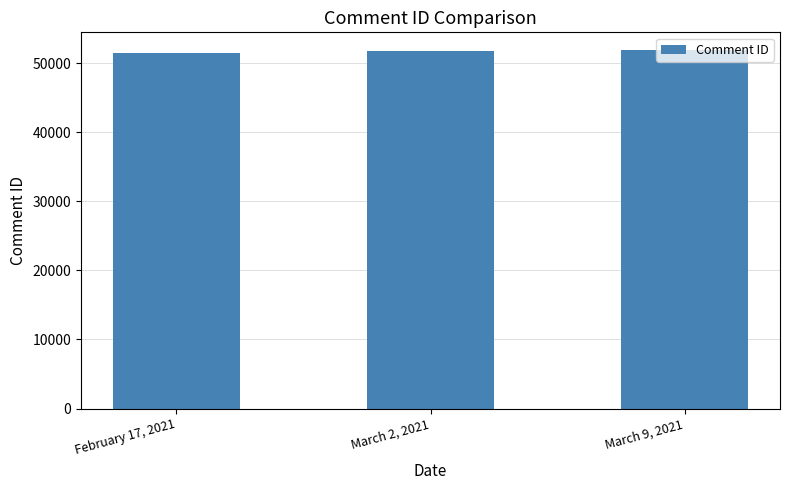

What is the greatest value displayed?

51905